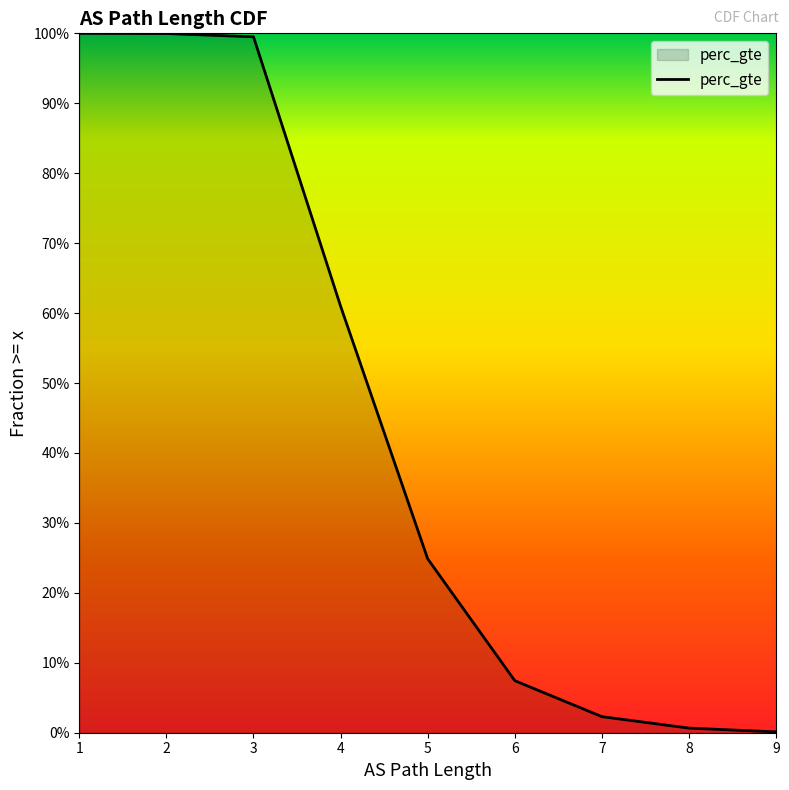

What is the difference between the second highest and second lowest values?

1.0